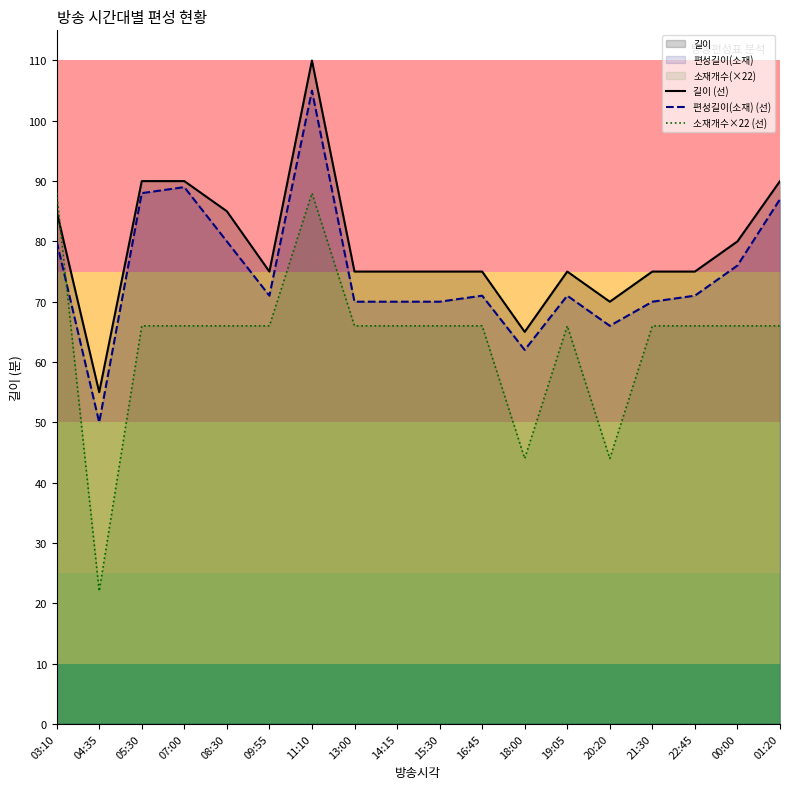

True or false: 소재개수×22 (선) and 편성길이(소재) (선) intersect in this chart.

True